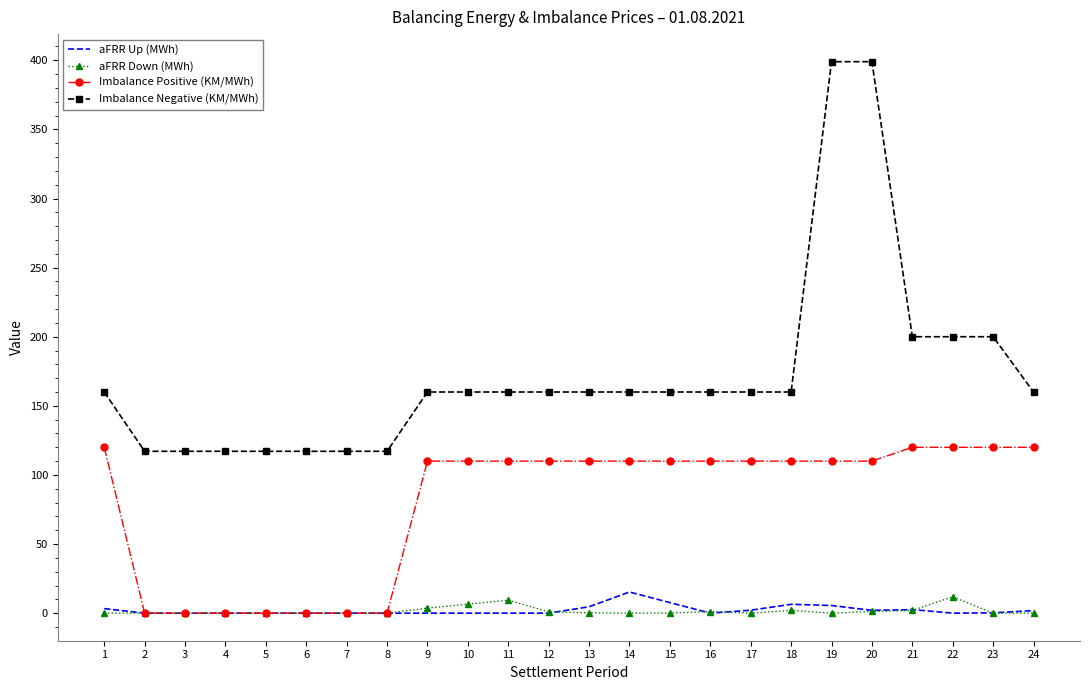

What is the difference between the second highest and minimum values in the aFRR Down (MWh) series?

9.4